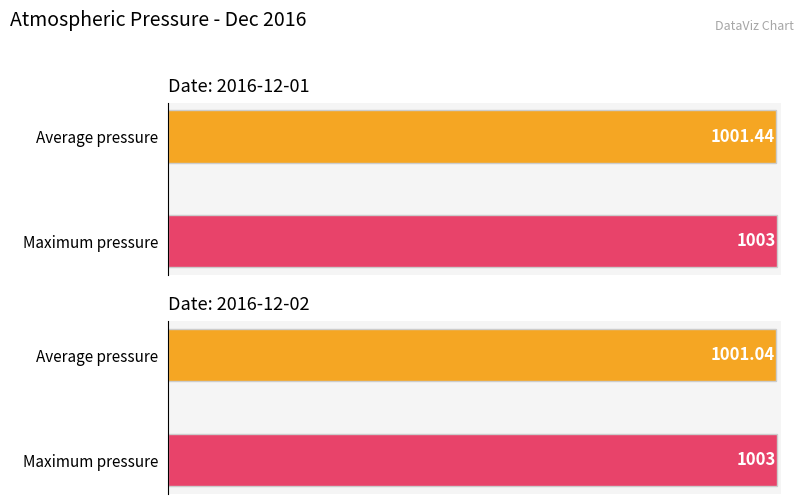

True or false: Average pressure has a value of 645 at 15.

False